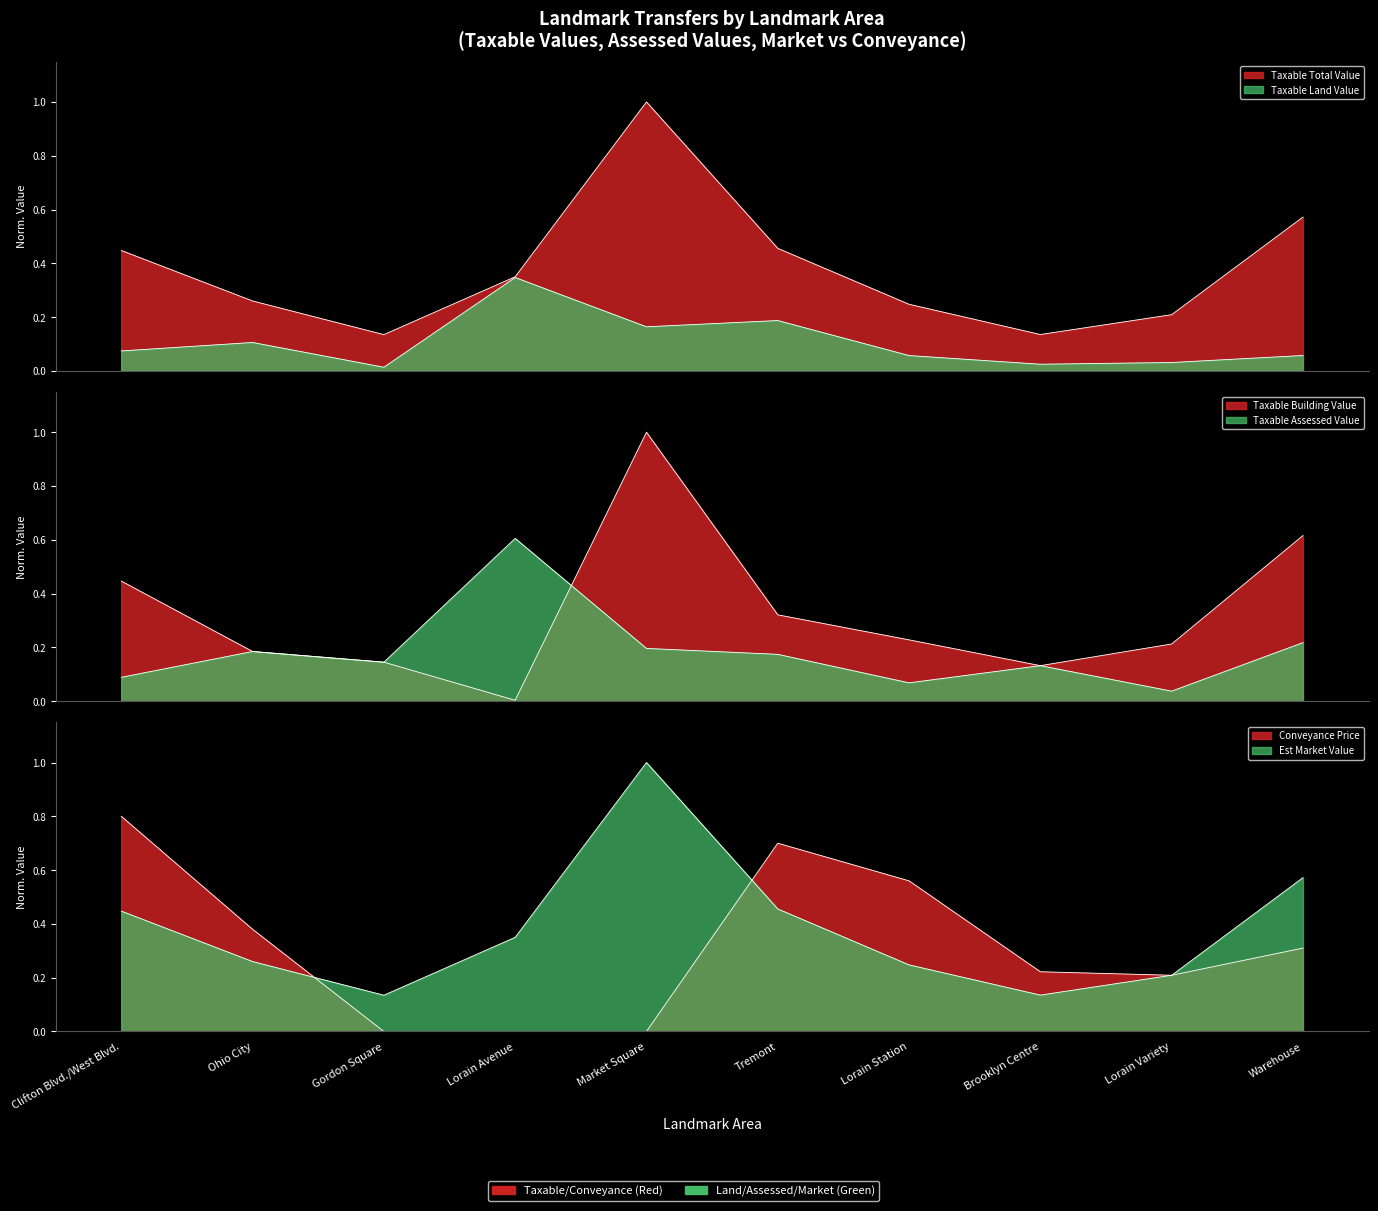

How many categories are shown in the chart?

10